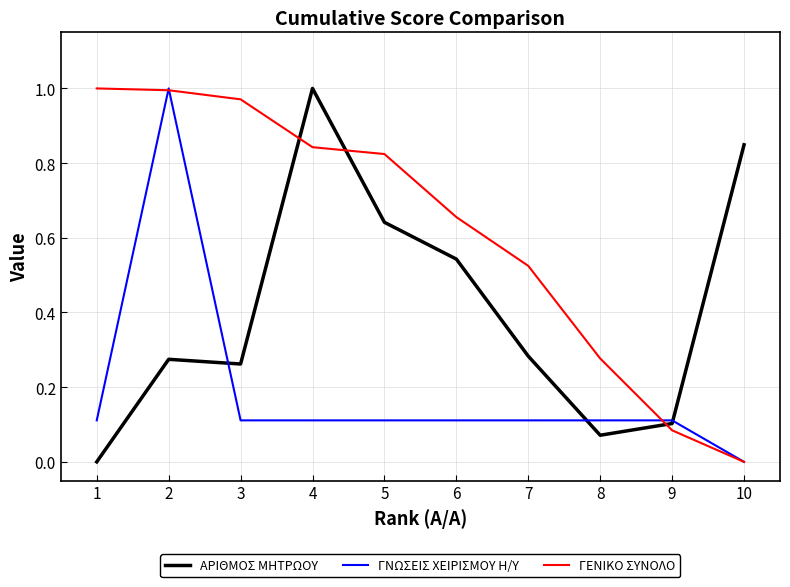

What is the total value across all series at 2?

2.3